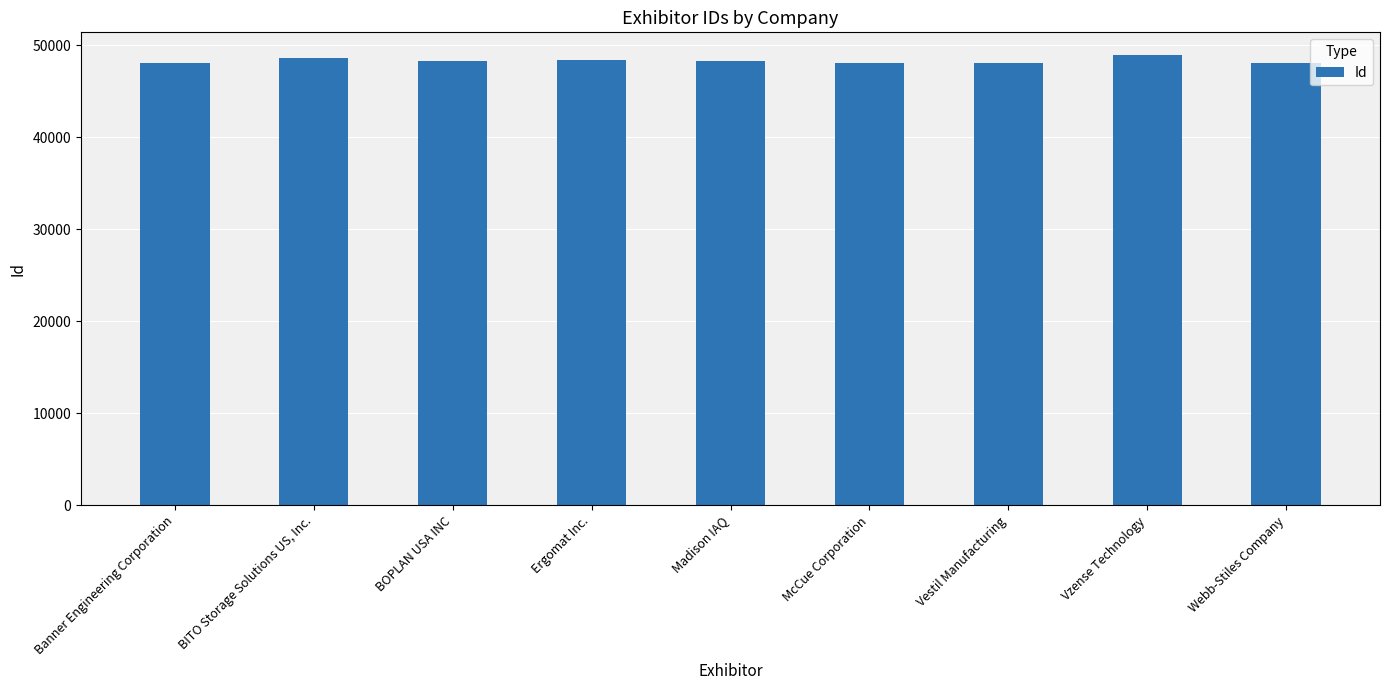

What is the ratio of the value at BITO Storage Solutions US, Inc. to the value at Vestil Manufacturing?

1.0